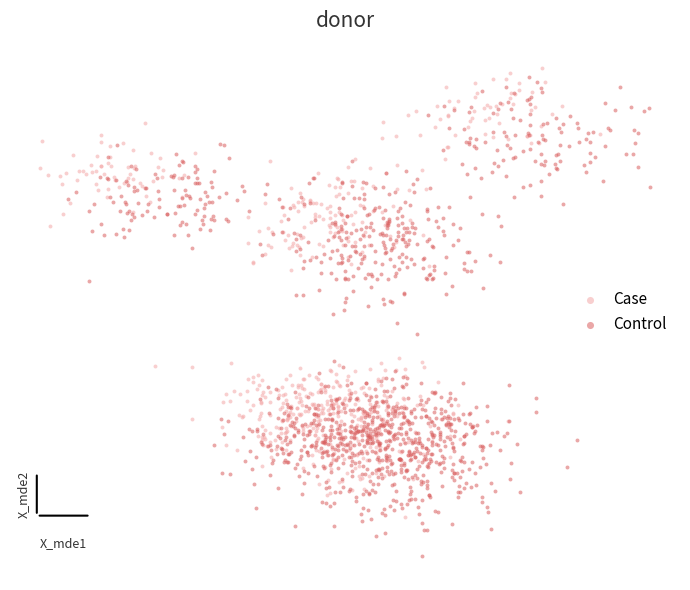

Which series contains the highest Y value?

Case